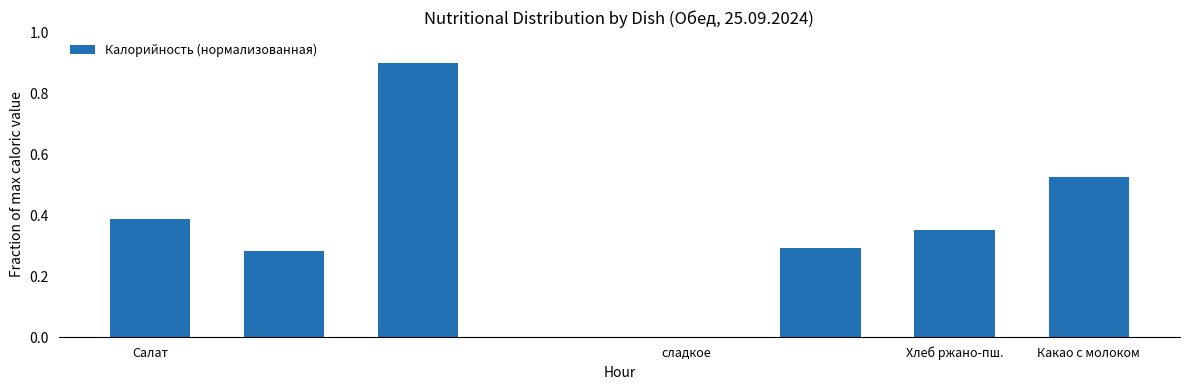

What is the sum of all values?

2.7